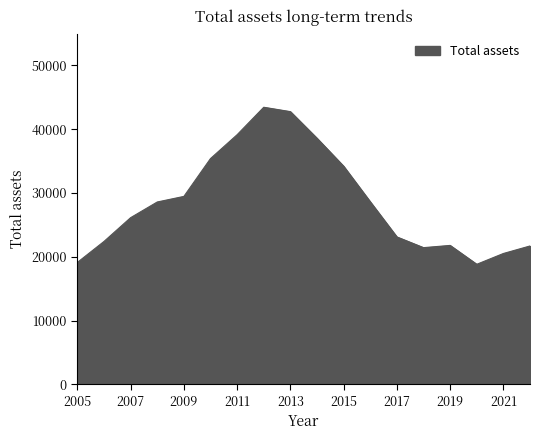

How many series are shown in this chart?

1